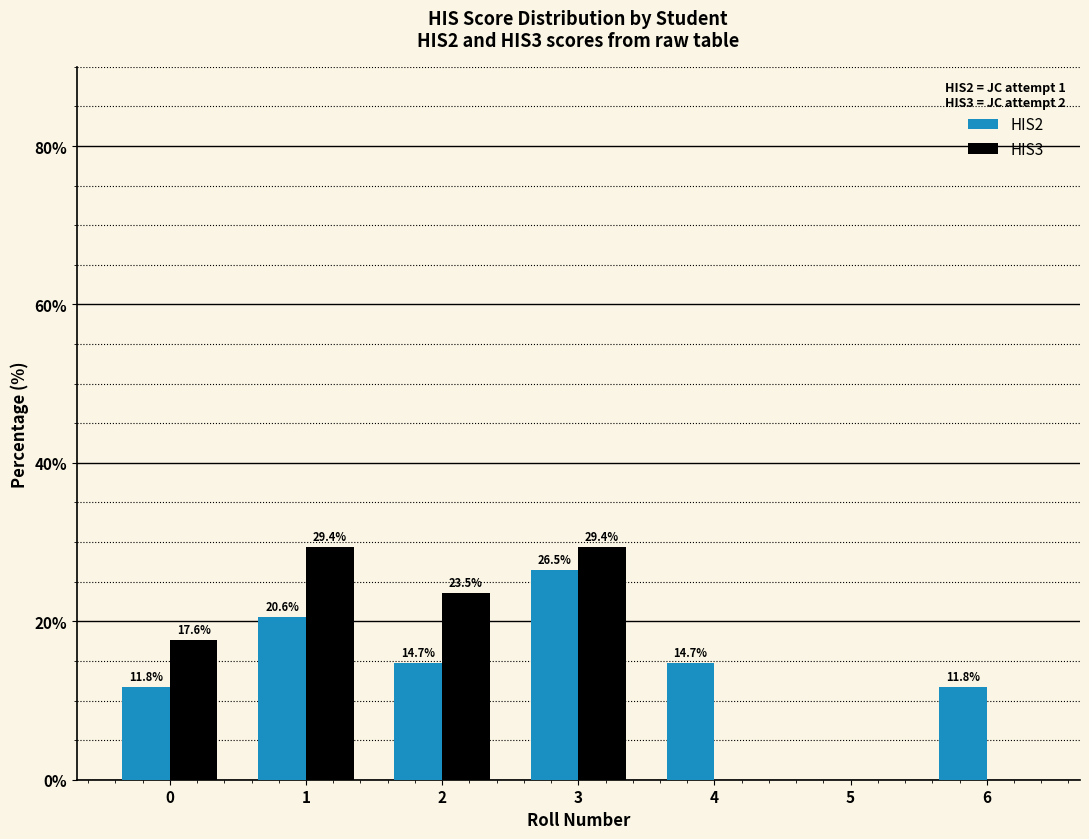

The value of HIS3 at 3 is 29.4. True or false?

True